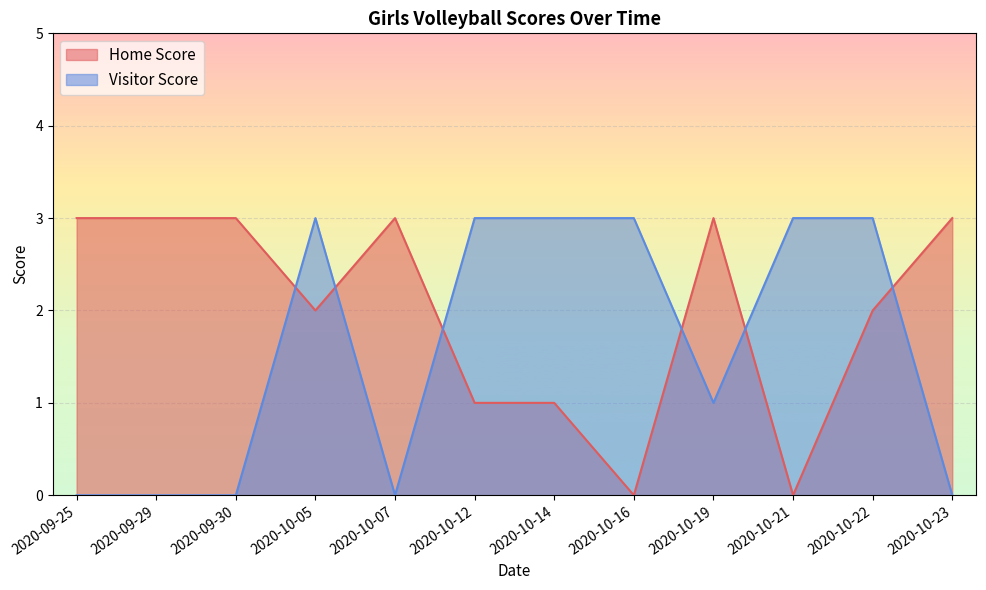

How many times do Home Score and Visitor Score cross each other?

6